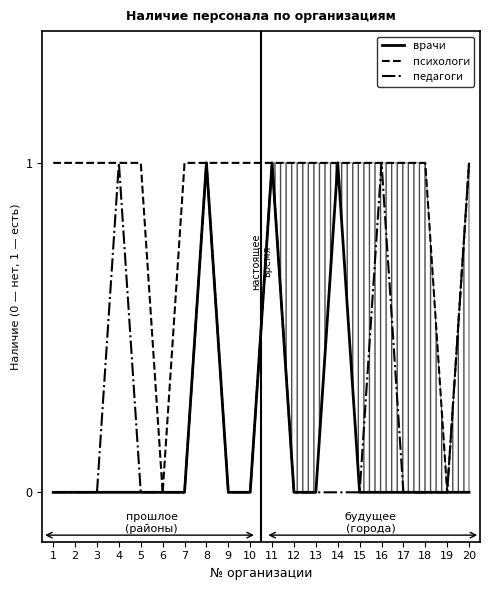

The value of врачи at 14 is 1. True or false?

True